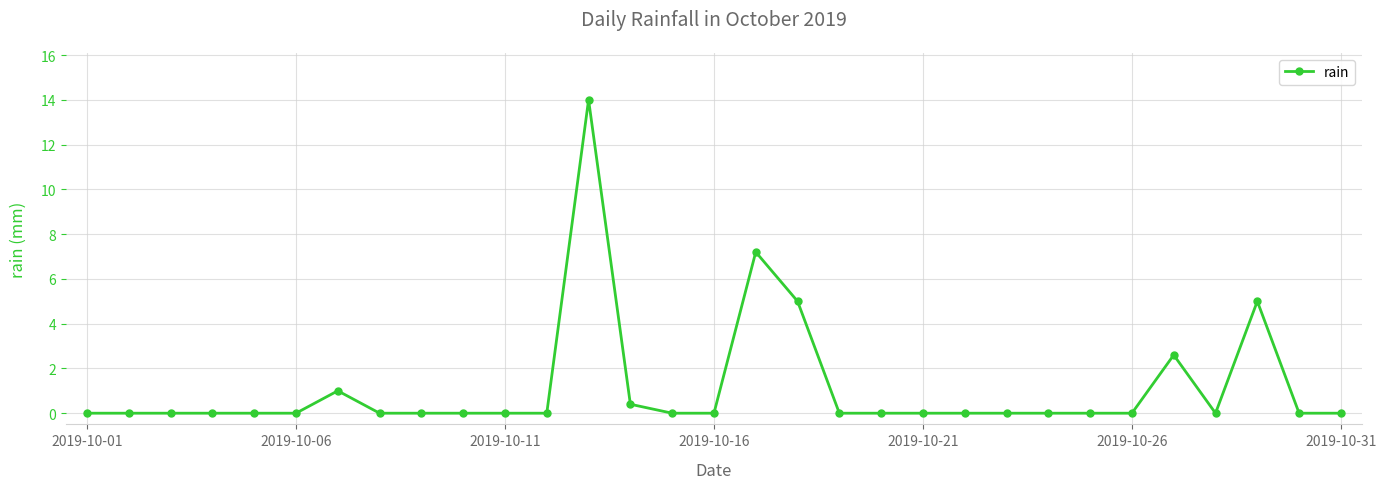

What is the difference between the second highest and second lowest values?

7.2